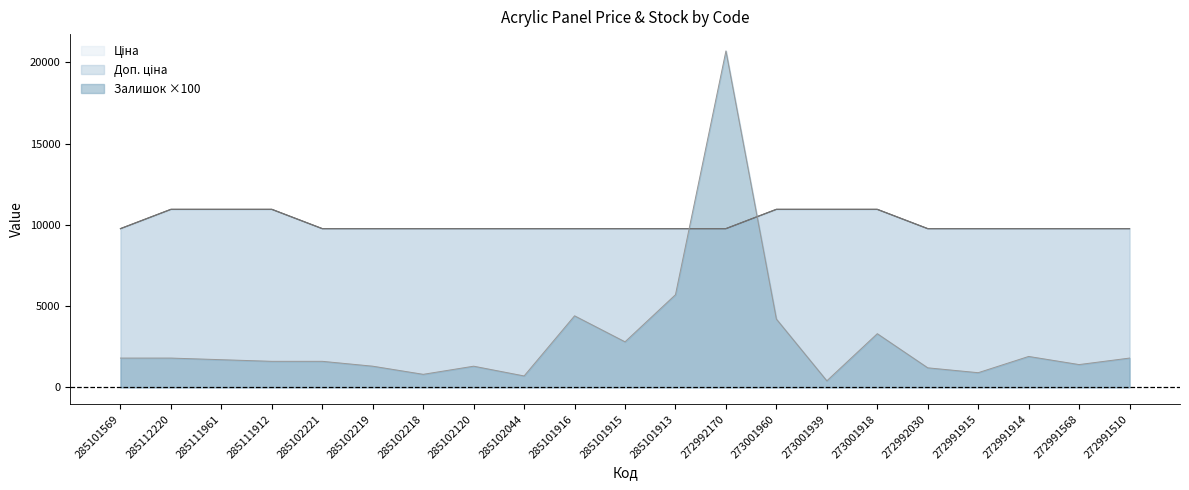

Rank the series at 285102218 from lowest to highest value.

Залишок, Ціна, Доп. ціна